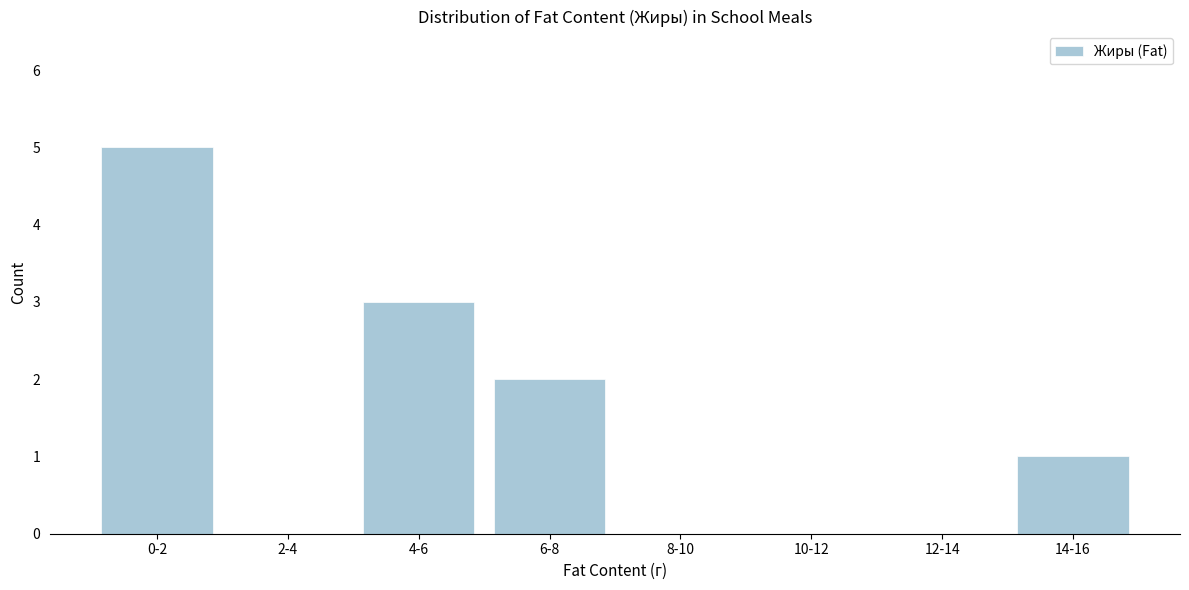

Reading right to left, transcribe all the data shown in this chart.

14-16=1	12-14=0	10-12=0	8-10=0	6-8=2	4-6=3	2-4=0	0-2=5